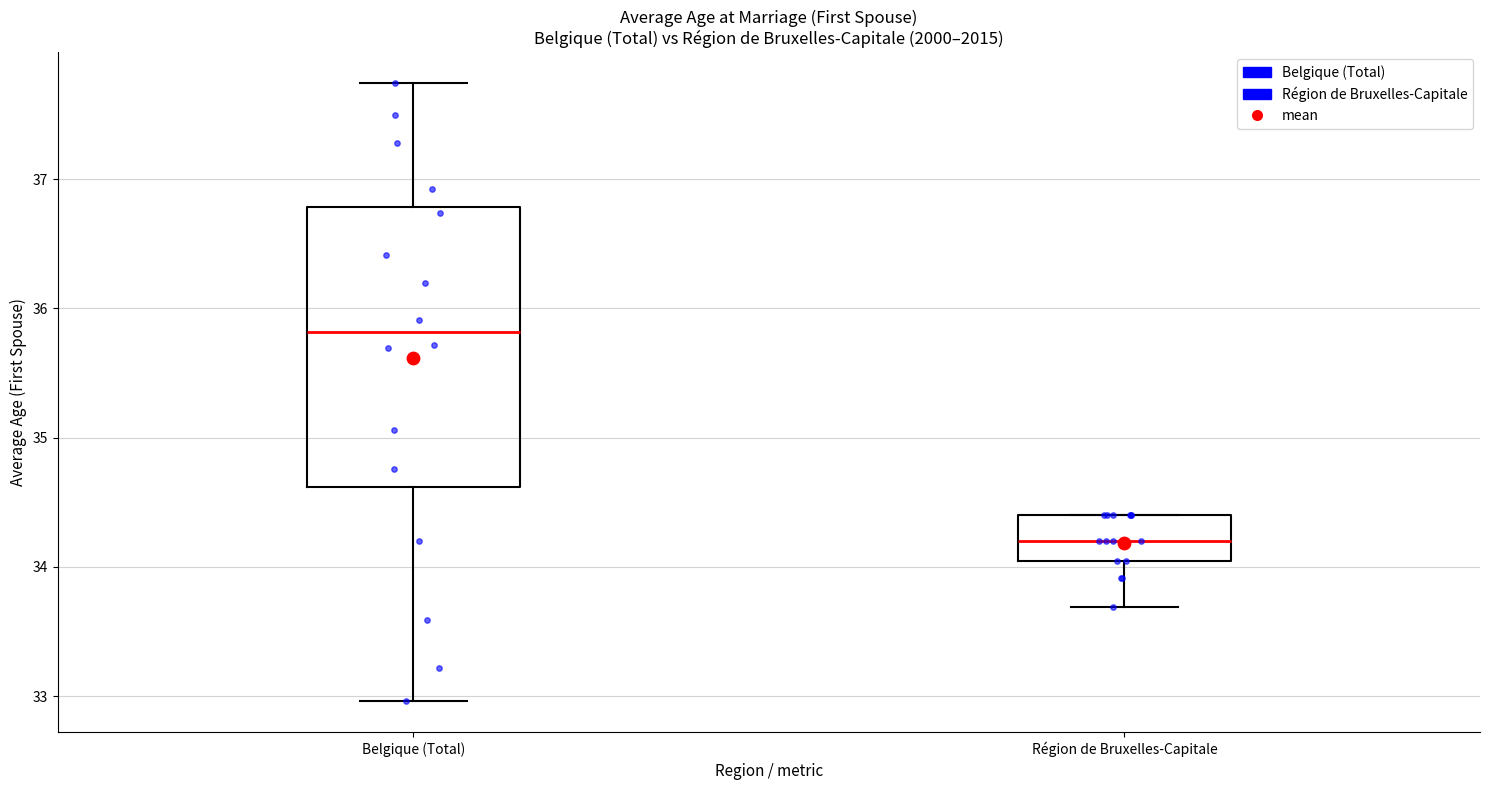

Where is the upper edge of the box for Région de Bruxelles-Capitale on the y-axis? The values are not printed on the chart, so give them approximately, as read against the axis.

34.4